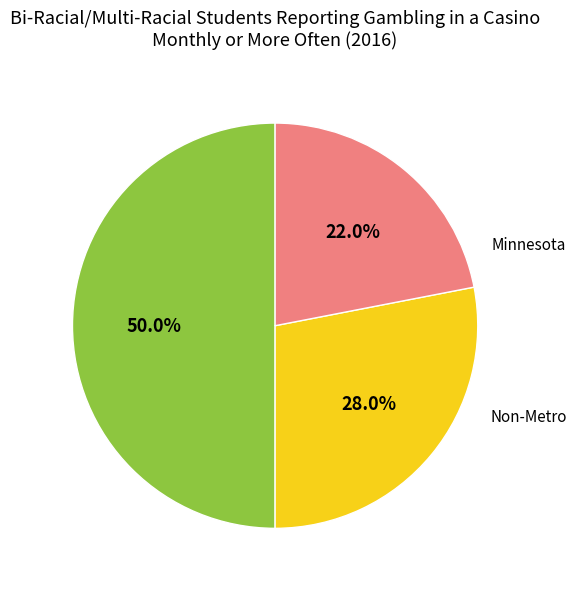

How many slices are in this pie chart?

3